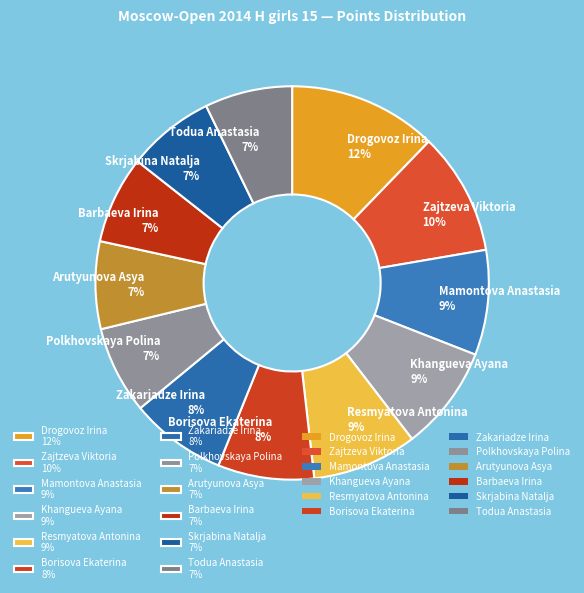

Combined, do Skrjabina Natalja 7% and Drogovoz Irina 12% account for over 50%?

No